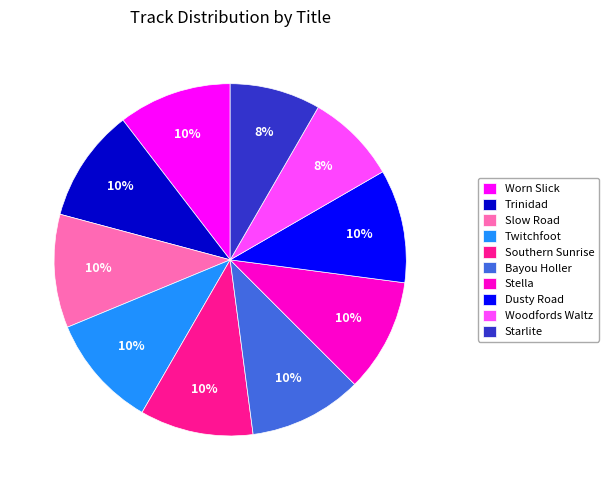

Is there any slice that represents more than half of the pie?

No